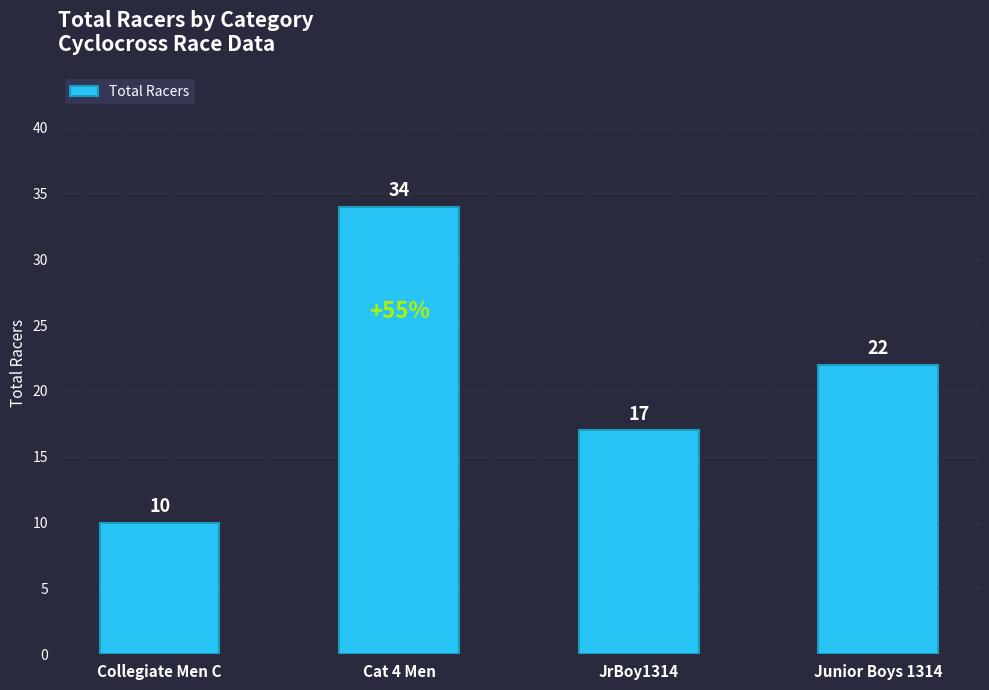

Does the chart contain stacked bars?

No